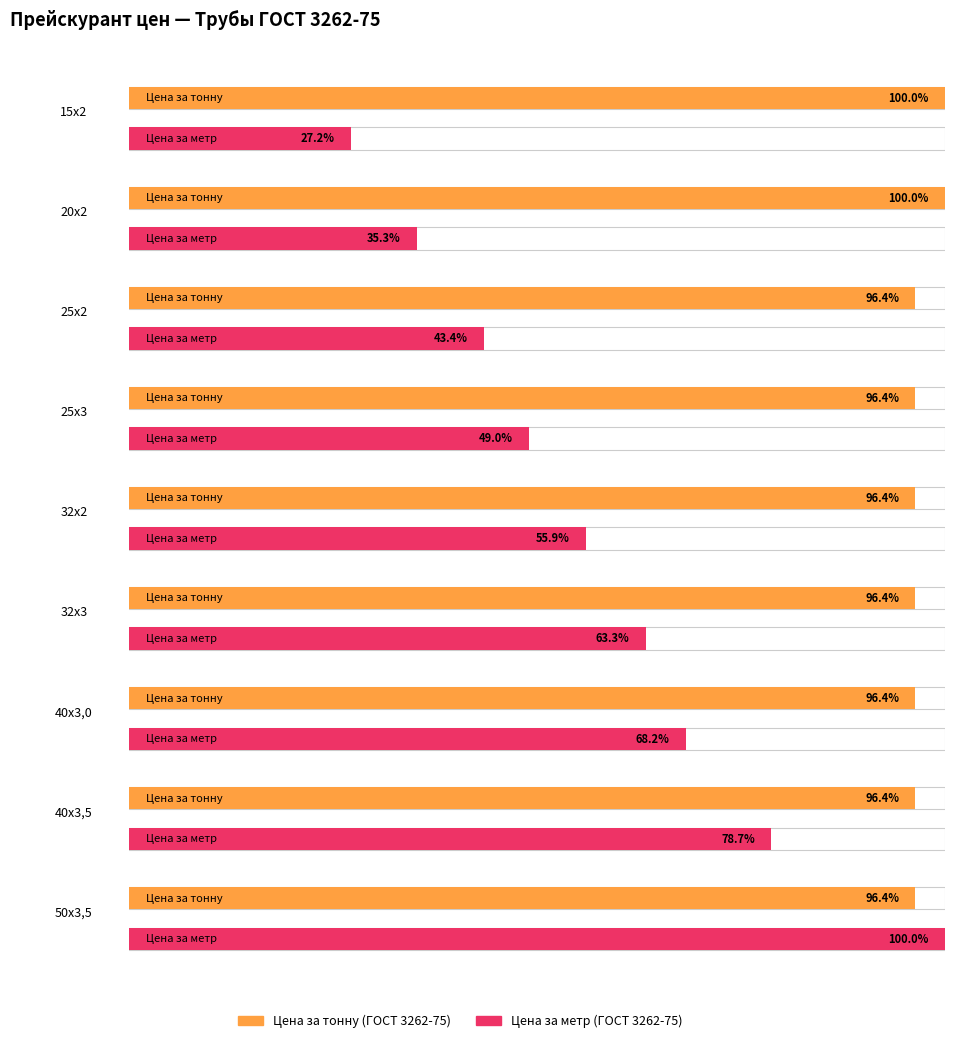

What position from the left is 32х2?

5